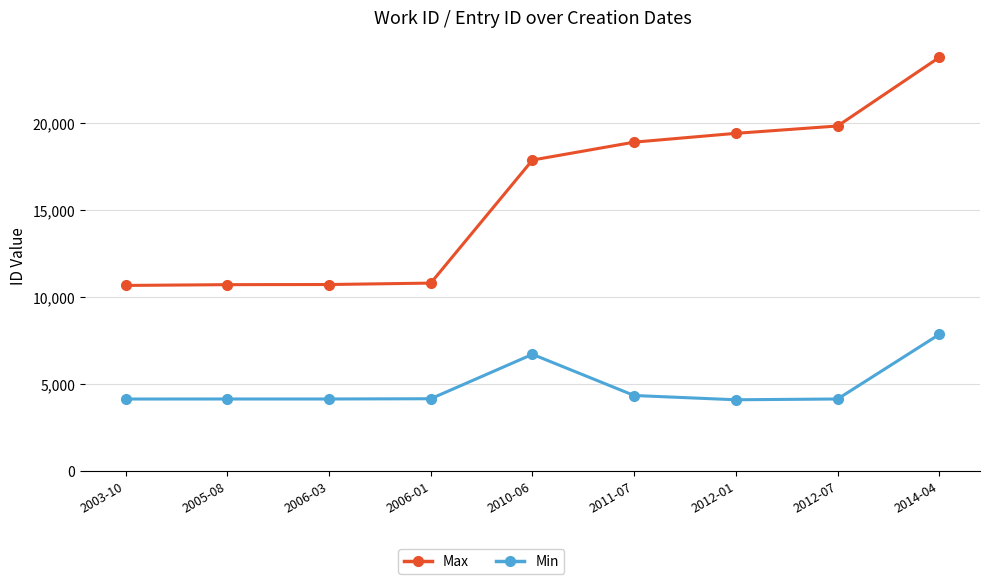

What is the minimum value for Min?

4108